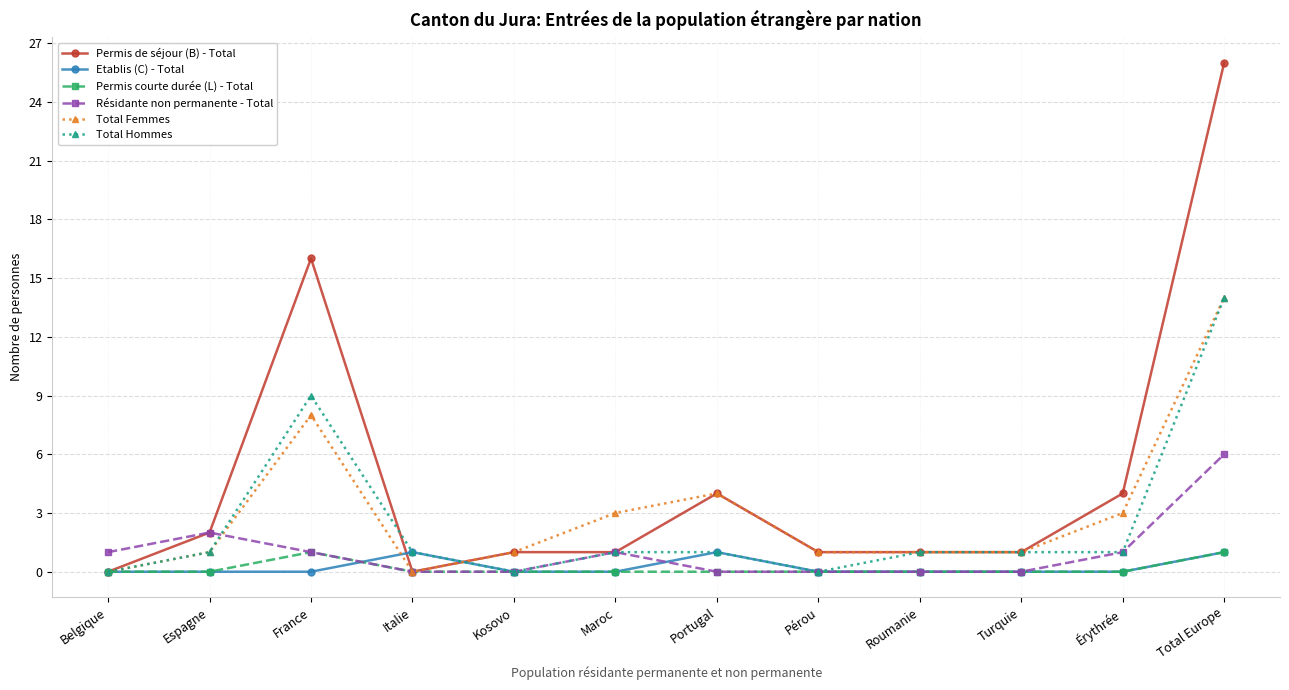

Which series ends up on top after the final intersection of Total Femmes and Résidante non permanente - Total?

Total Femmes